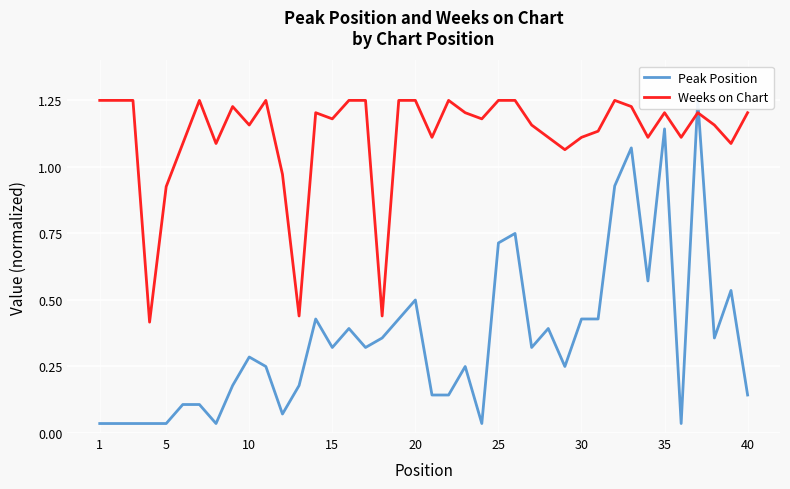

Is it true that Weeks on Chart equals 2.1 at 40?

False